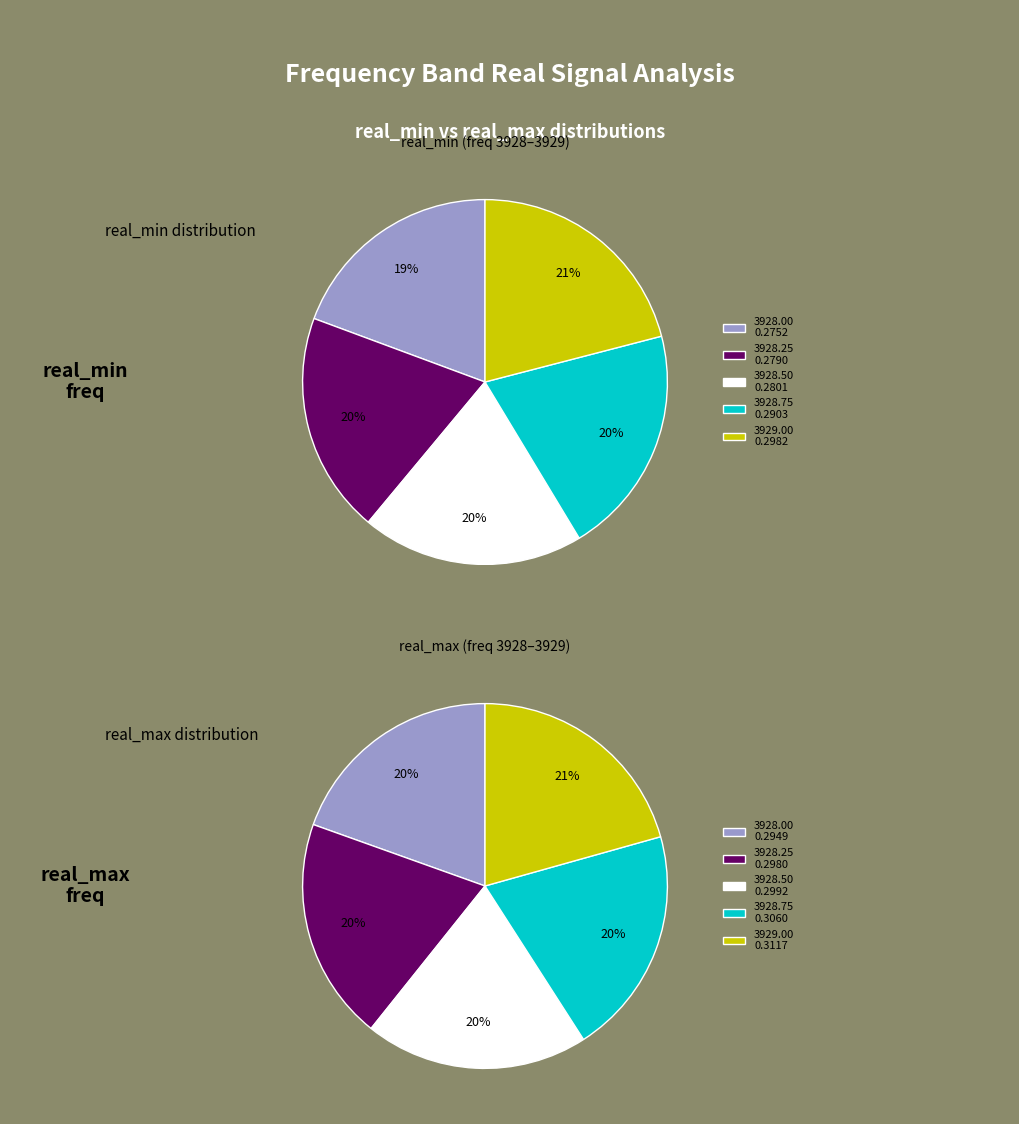

To the nearest percent, what portion does 3929.0 represent?

21%